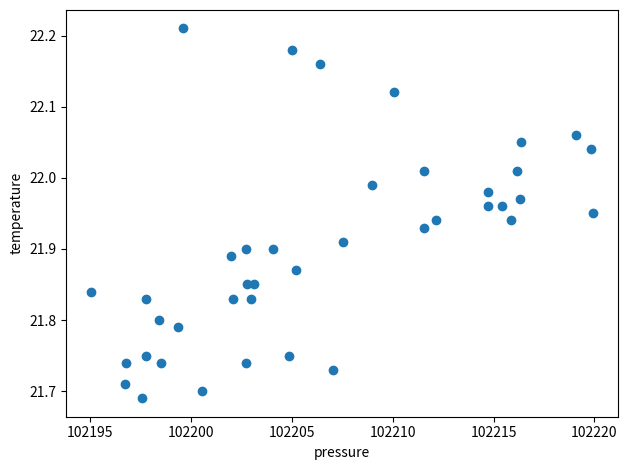

What is the range of X values (max minus min)?

24.9